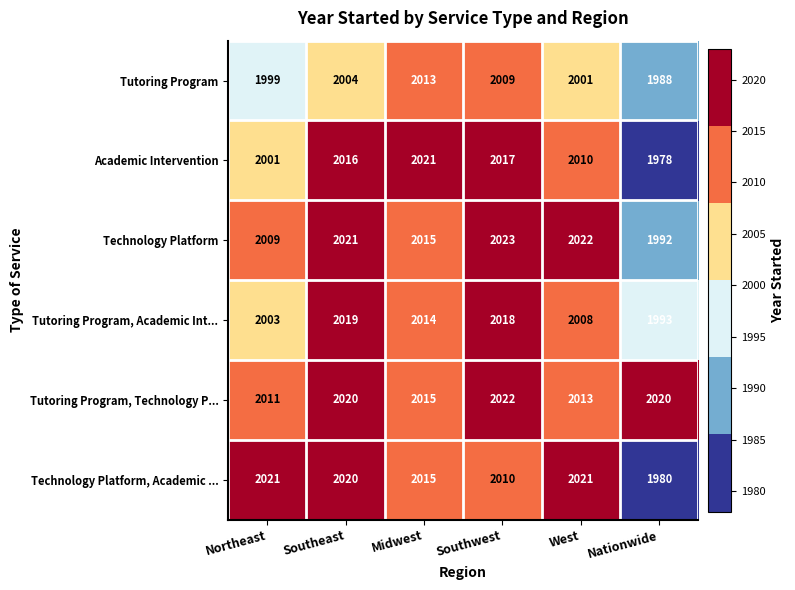

What is the difference between the second highest and minimum values in the Technology Platform, Academic ... series?

41